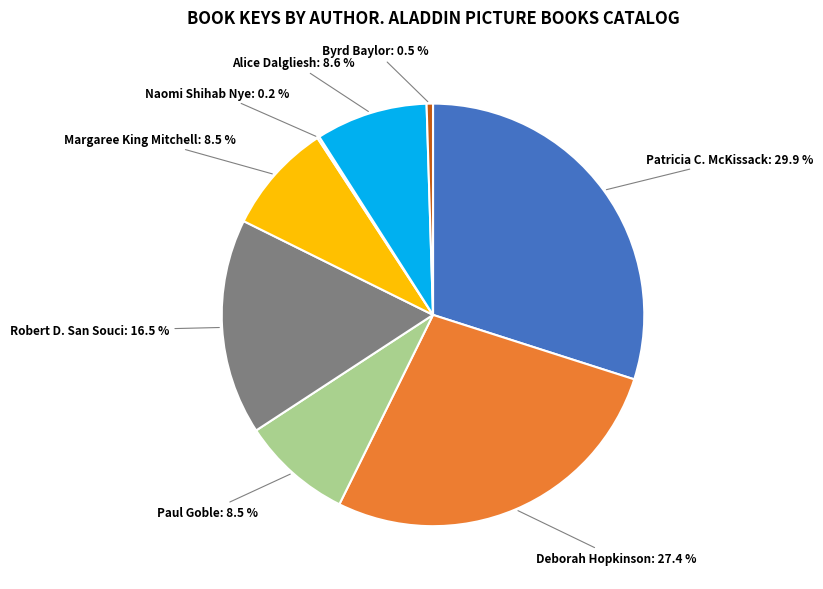

Does any single category account for the majority?

No